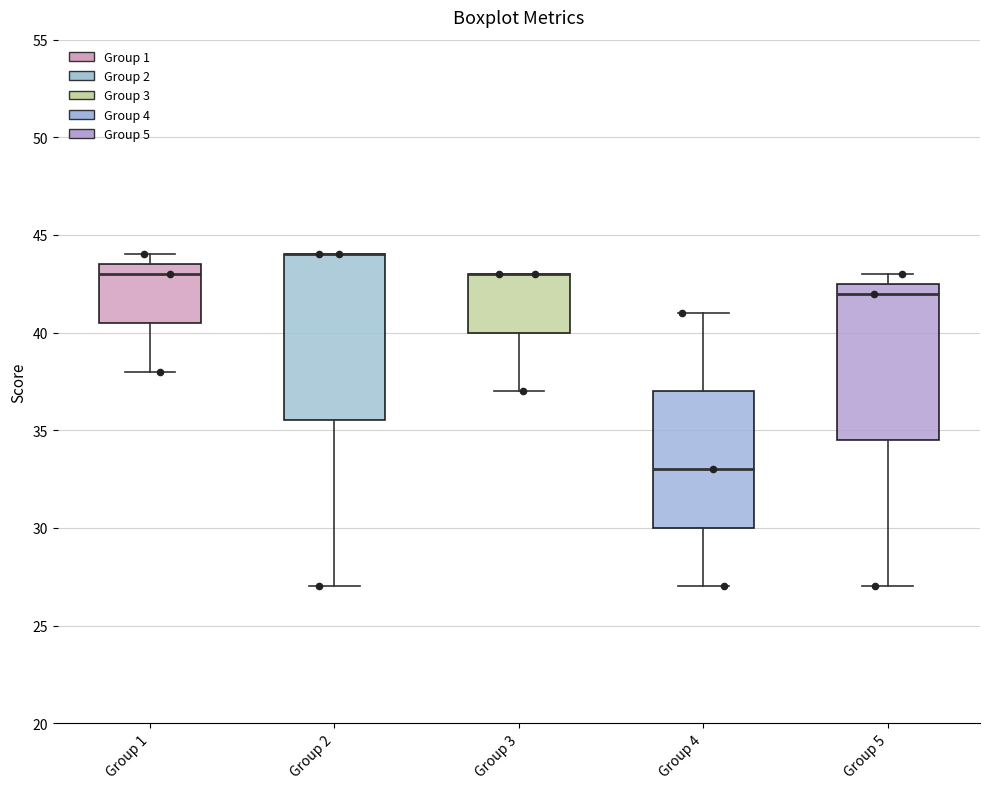

Reading left to right, read every box against the y-axis: the position of its median line, the range the box covers, and the ends of its whiskers. The values are not printed on the chart, so give them approximately, as read against the axis.

Group 1: median 43.0, box 40.5 to 43.5, whiskers 38.0 to 44.0
Group 2: median 44.0 (drawn on the box's upper edge), box 35.5 to 44.0, whiskers 27.0 to 44.0
Group 3: median 43.0 (drawn on the box's upper edge), box 40.0 to 43.0, whiskers 37.0 to 43.0
Group 4: median 33.0, box 30.0 to 37.0, whiskers 27.0 to 41.0
Group 5: median 42.0, box 34.5 to 42.5, whiskers 27.0 to 43.0